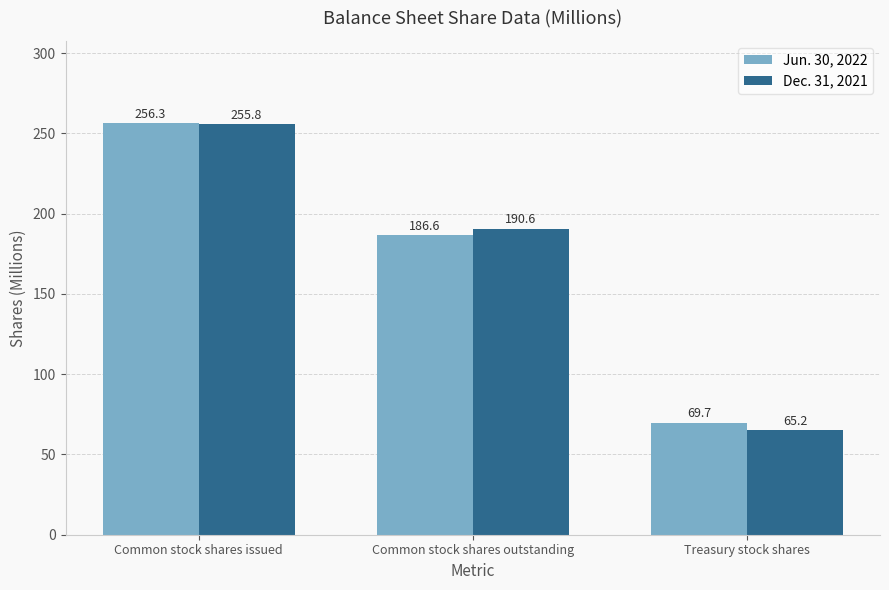

What position from the left is Common stock shares issued?

1